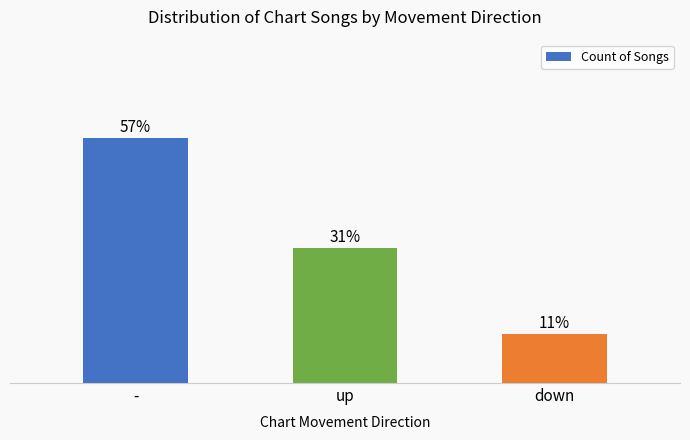

List the labels in order of value, largest first.

-, up, down